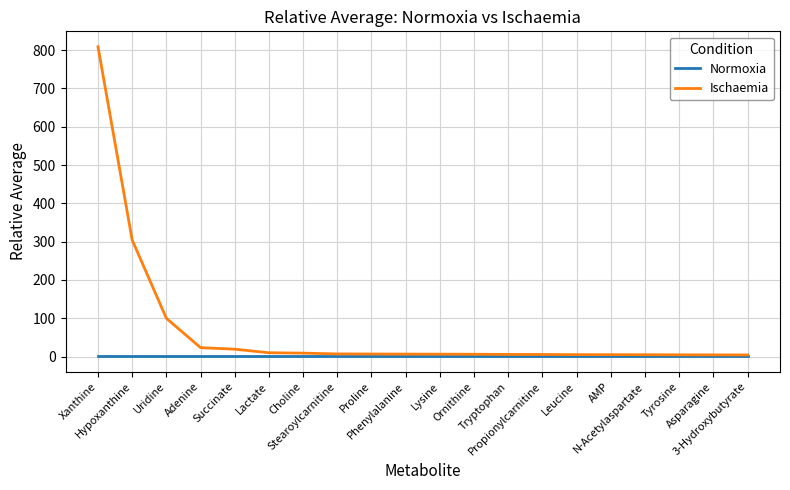

List the series in order of their peak value, highest first.

Ischaemia, Normoxia